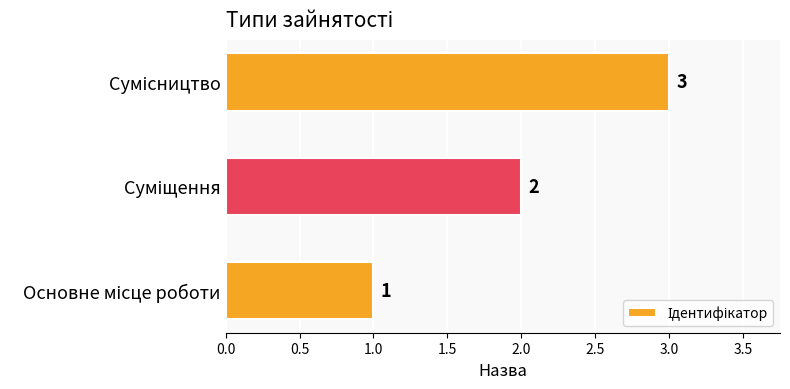

How many values are between 1 and 3?

3